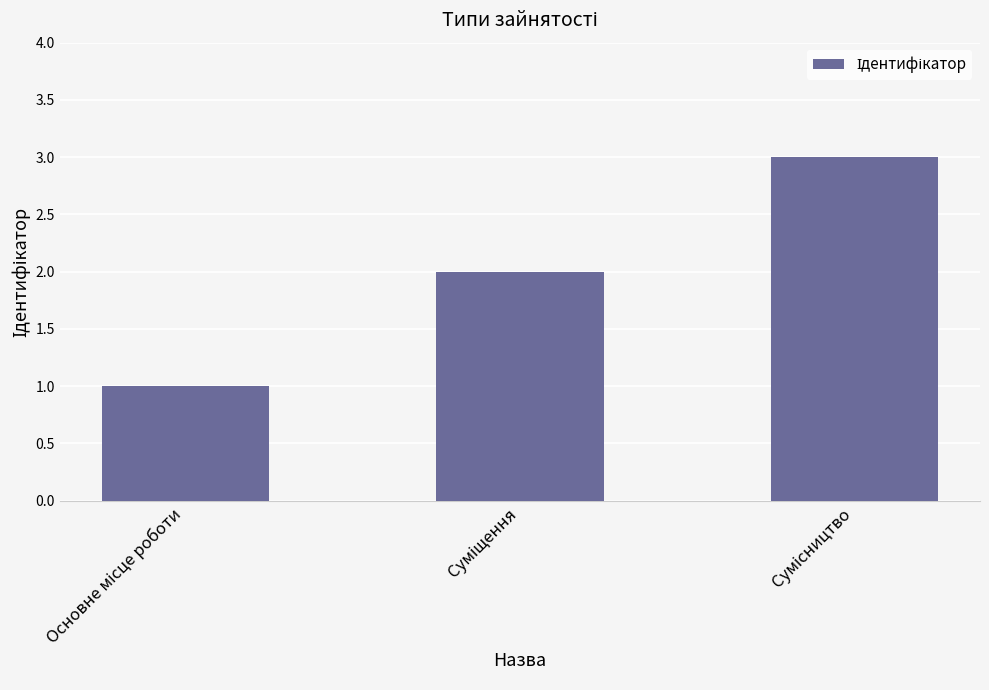

What is the smallest value displayed?

1